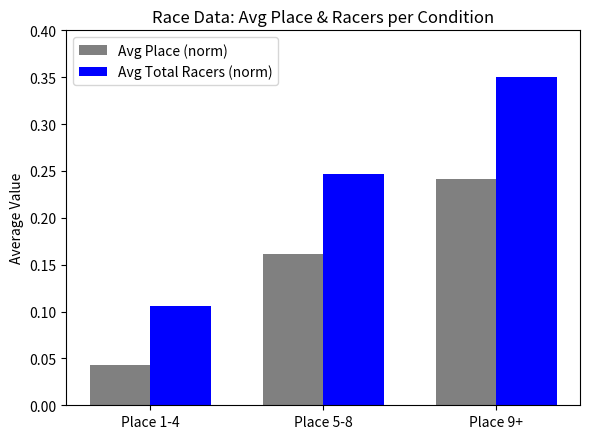

Which category has the lowest value in the Avg Total Racers (norm) series?

Place 1-4